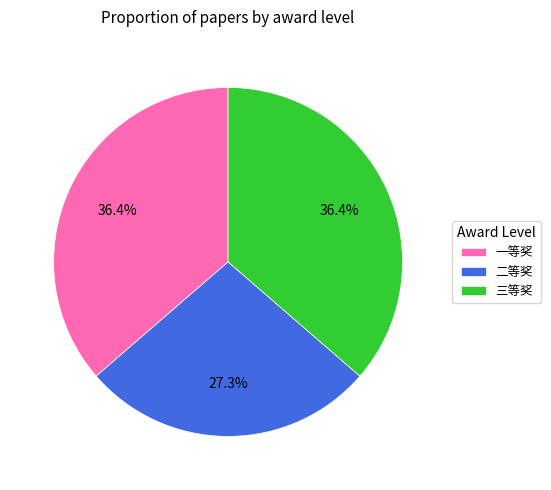

To the nearest percent, what portion does 一等奖 represent?

36%